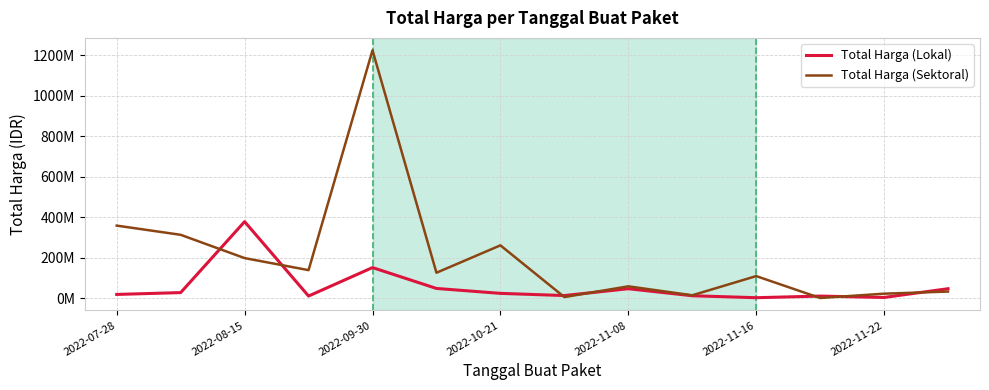

Which series has the widest spread of values?

Total Harga (Sektoral)